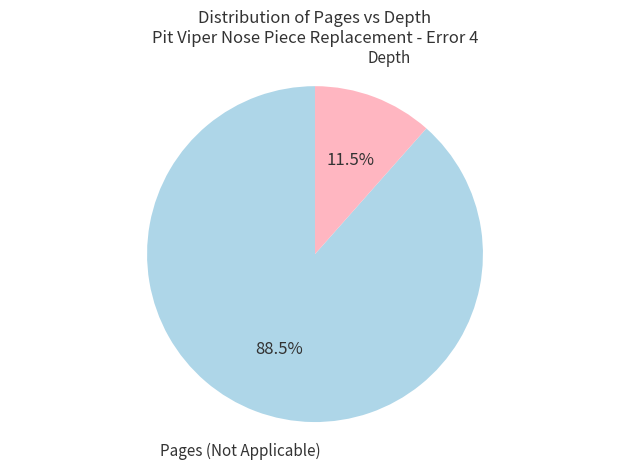

Count the number of slices in the pie.

2